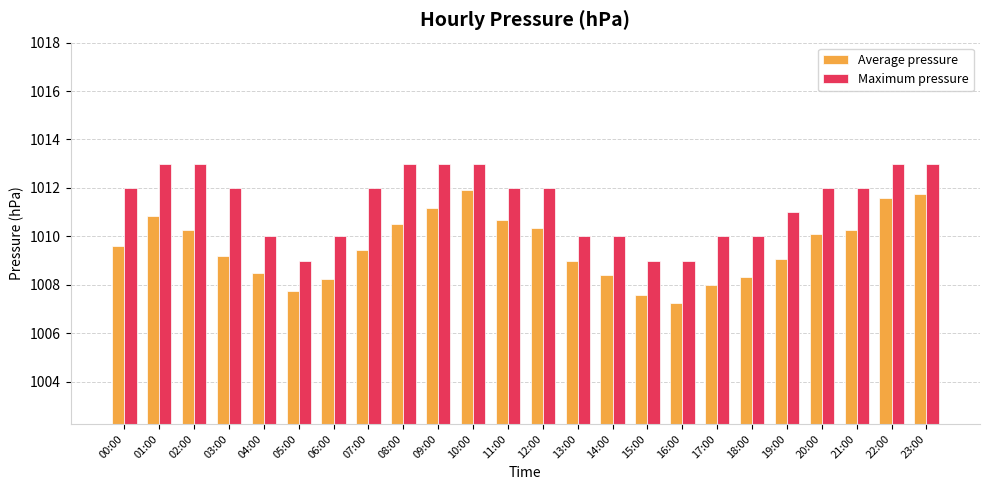

What value does the Average pressure series have at 22:00?

1011.6